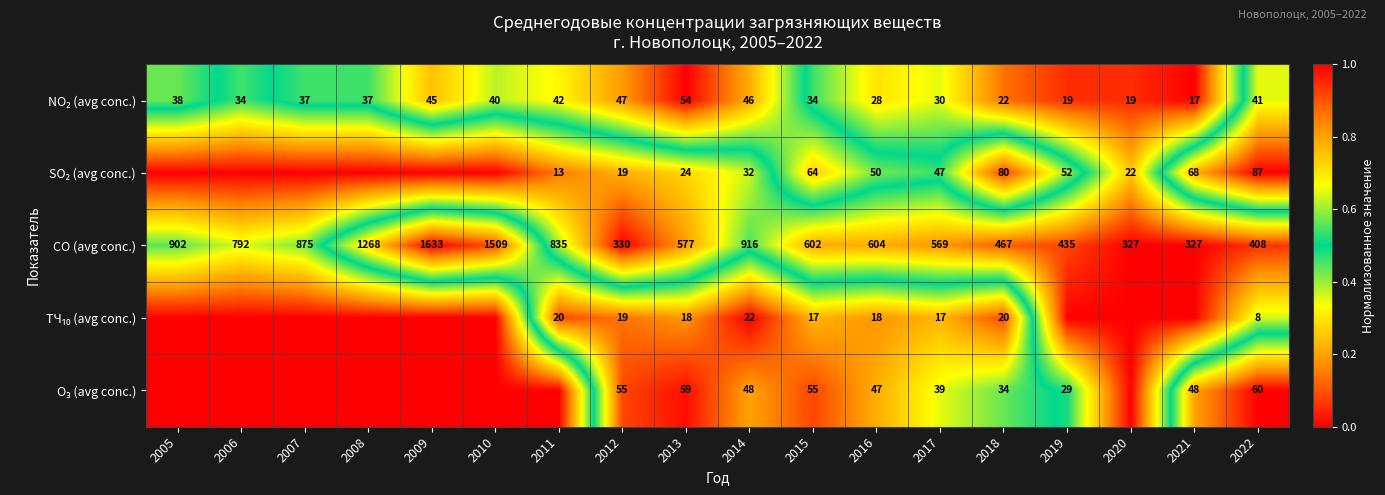

What is the difference between the CO (avg conc.) values at 2009 and 2005?

731